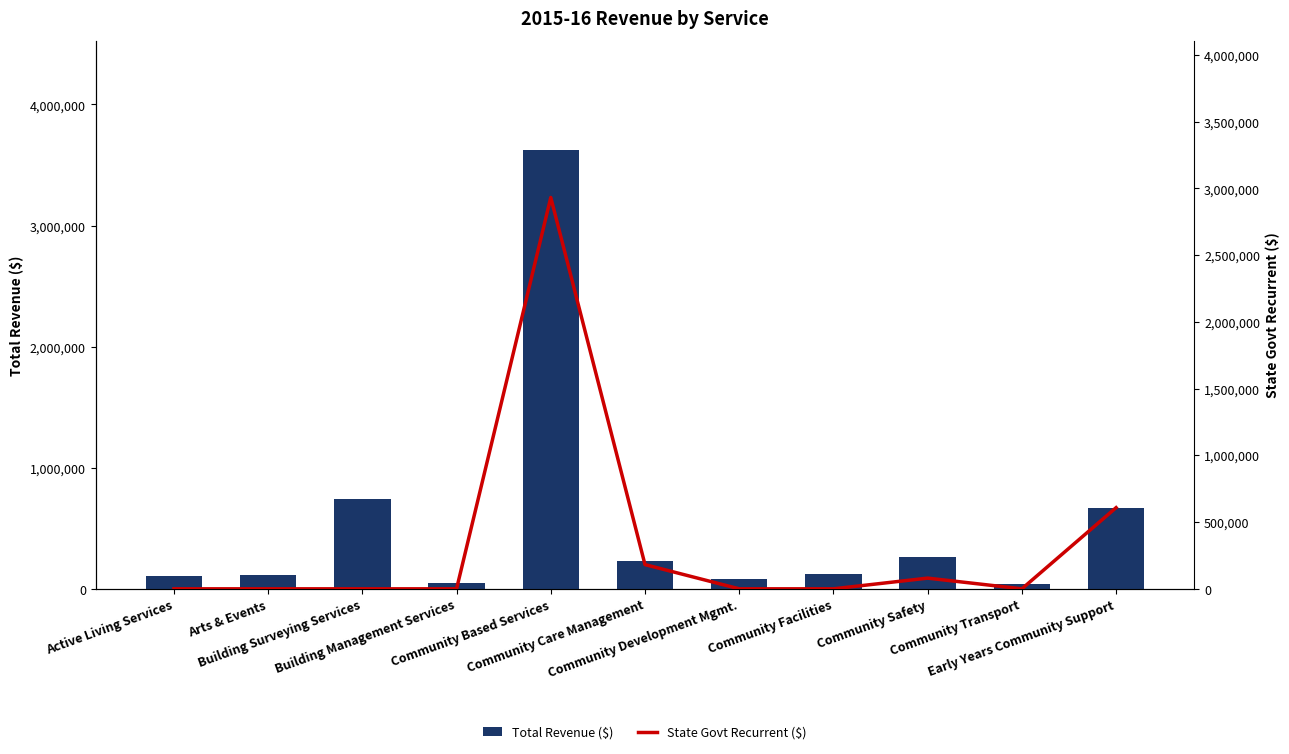

Which series has the largest total across all categories?

Total Revenue ($)